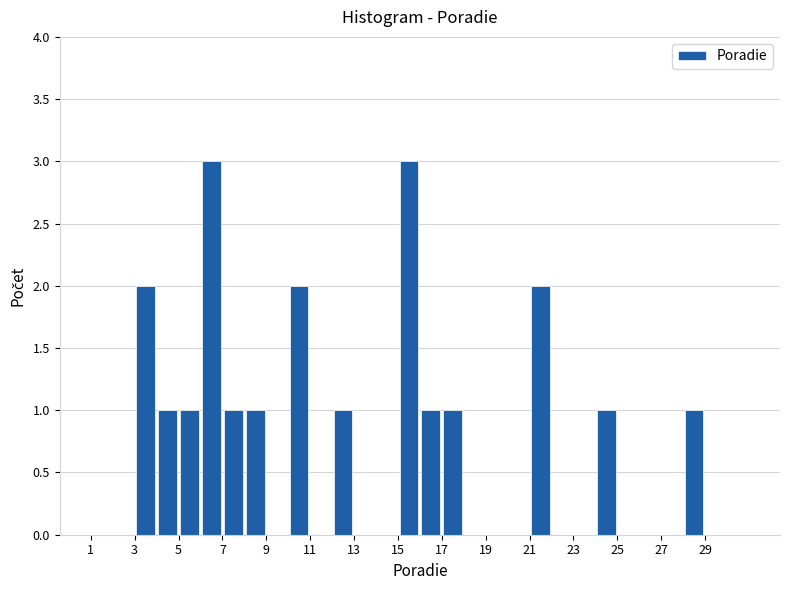

Reading left to right, list every bar in this chart as the range it spans on the x-axis followed by its height. The values are not printed on the chart, so give them approximately, as read against the axis.

1 to 2: 0
2 to 3: 0
3 to 4: 2
4 to 5: 1
5 to 6: 1
6 to 7: 3
7 to 8: 1
8 to 9: 1
9 to 10: 0
10 to 11: 2
11 to 12: 0
12 to 13: 1
13 to 14: 0
14 to 15: 0
15 to 16: 3
16 to 17: 1
17 to 18: 1
18 to 19: 0
19 to 20: 0
20 to 21: 0
21 to 22: 2
22 to 23: 0
23 to 24: 0
24 to 25: 1
25 to 26: 0
26 to 27: 0
27 to 28: 0
28 to 29: 1
29 to 30: 0
30 to 31: 0